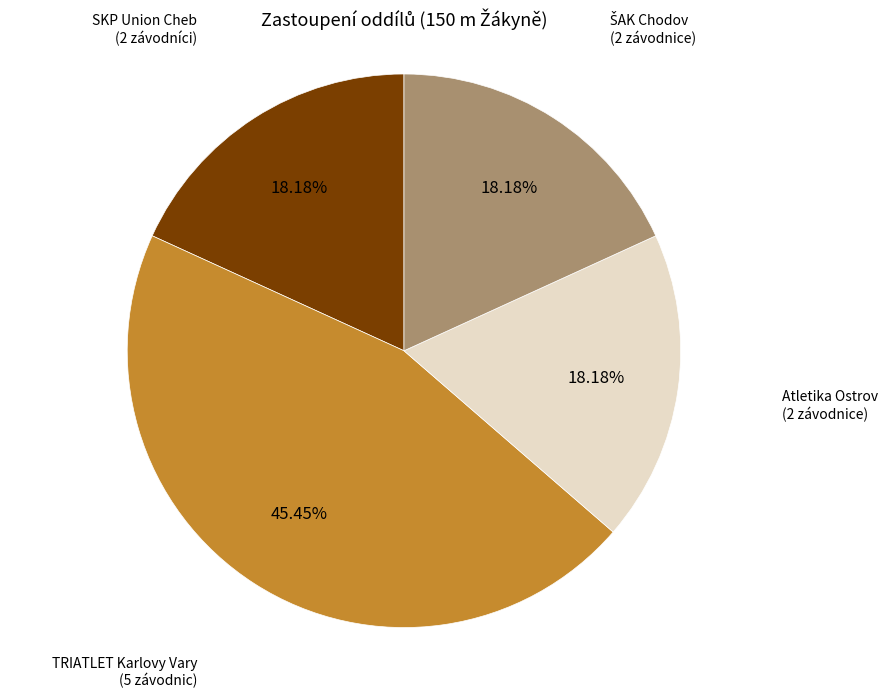

Does any single category account for the majority?

No